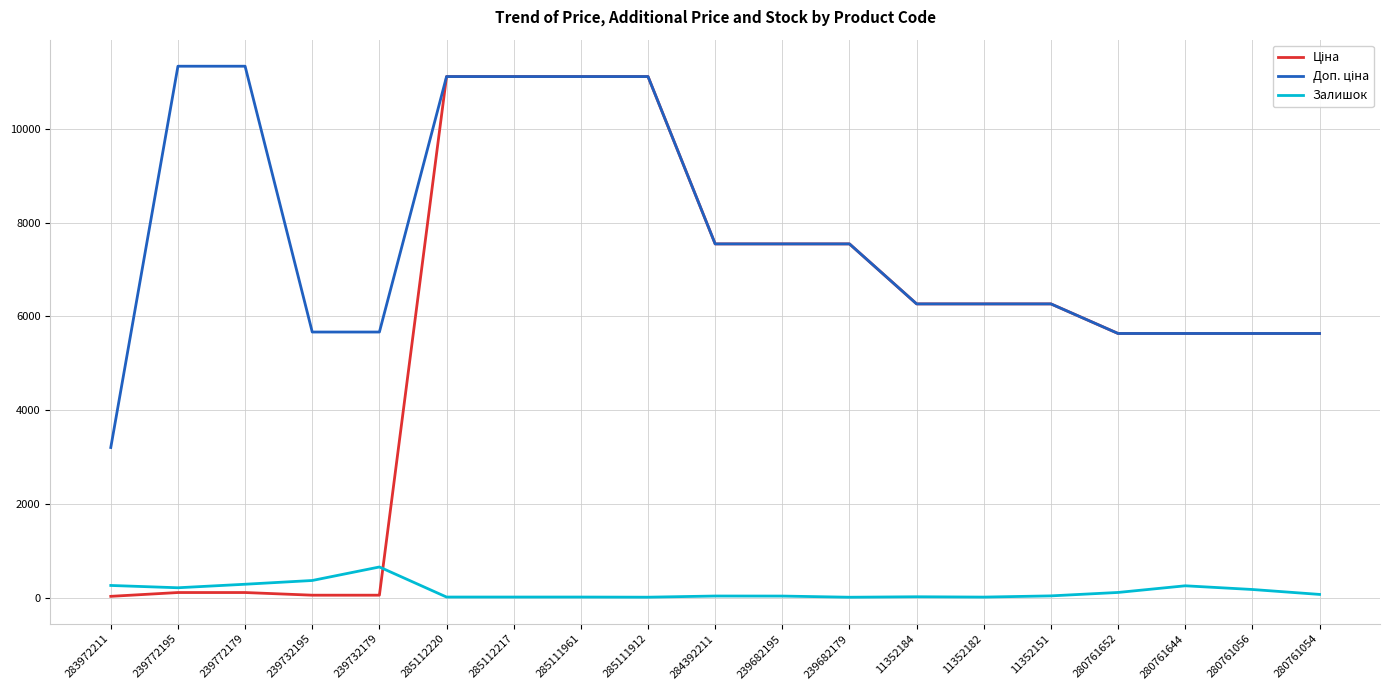

Reading right to left, what are all the values shown in this chart?

Ціна: 5636.0	5636.0	5636.0	5636.0	6266.7	6266.7	6266.7	7545.9	7545.9	7545.9	11113.6	11113.6	11113.6	11113.6	56.7	56.7	113.3	113.3	32.0
Доп. ціна: 5636.0	5636.0	5636.0	5636.0	6266.7	6266.7	6266.7	7545.9	7545.9	7545.9	11113.6	11113.6	11113.6	11113.6	5667.0	5667.0	11334.0	11334.0	3205.0
Залишок: 73.0	178.0	257.0	115.0	42.0	16.0	23.0	13.0	38.0	39.0	14.0	17.0	17.0	17.0	658.0	370.0	290.0	215.0	264.0